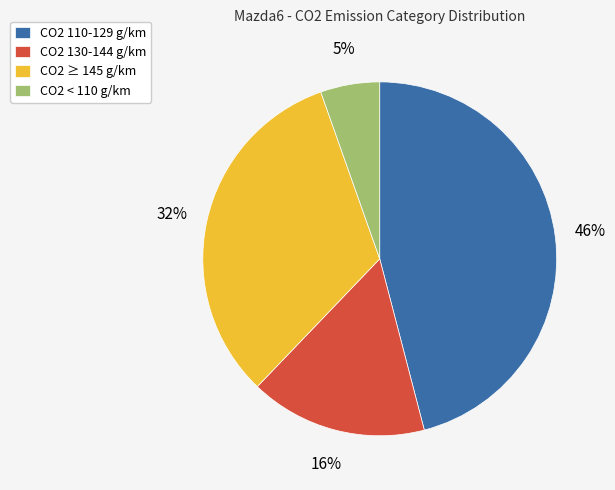

Rank the categories by value from lowest to highest.

CO2 < 110 g/km, CO2 130-144 g/km, CO2 ≥ 145 g/km, CO2 110-129 g/km